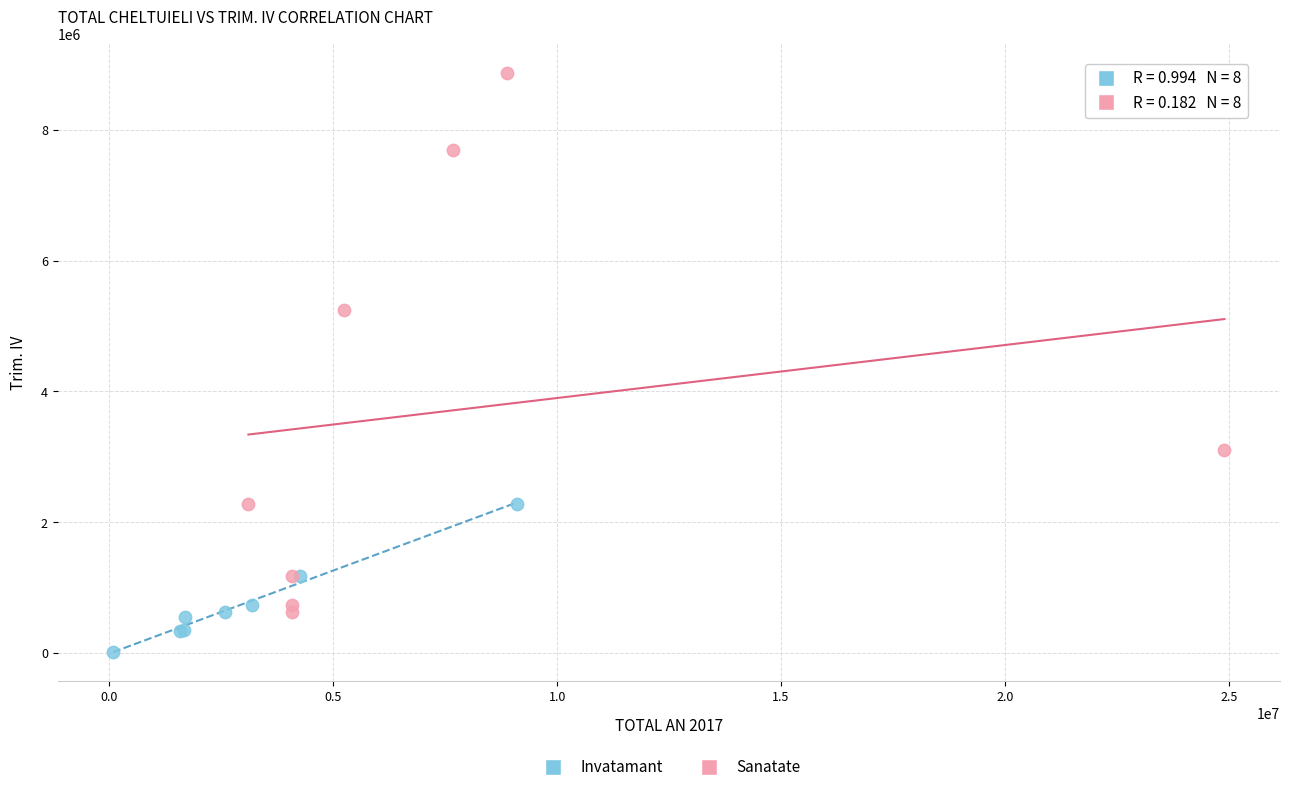

Which series contains the lowest Y value?

Invatamant